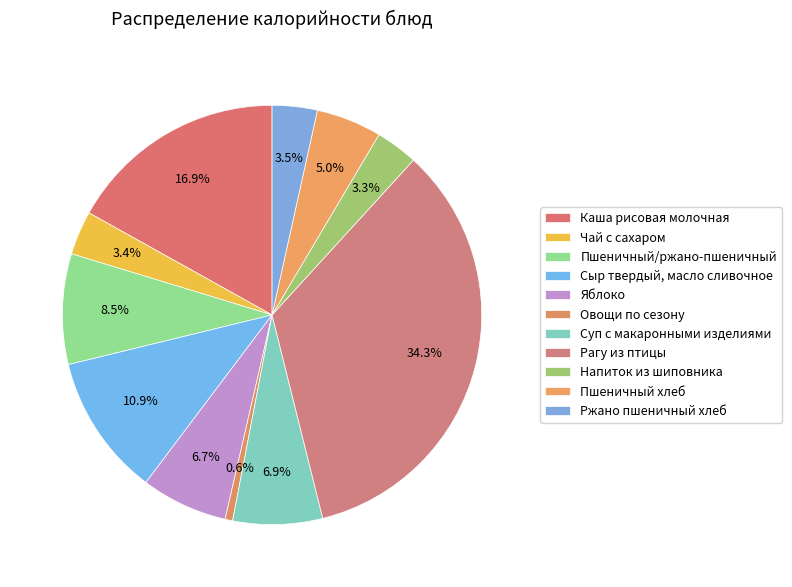

How many segments does this pie chart have?

11